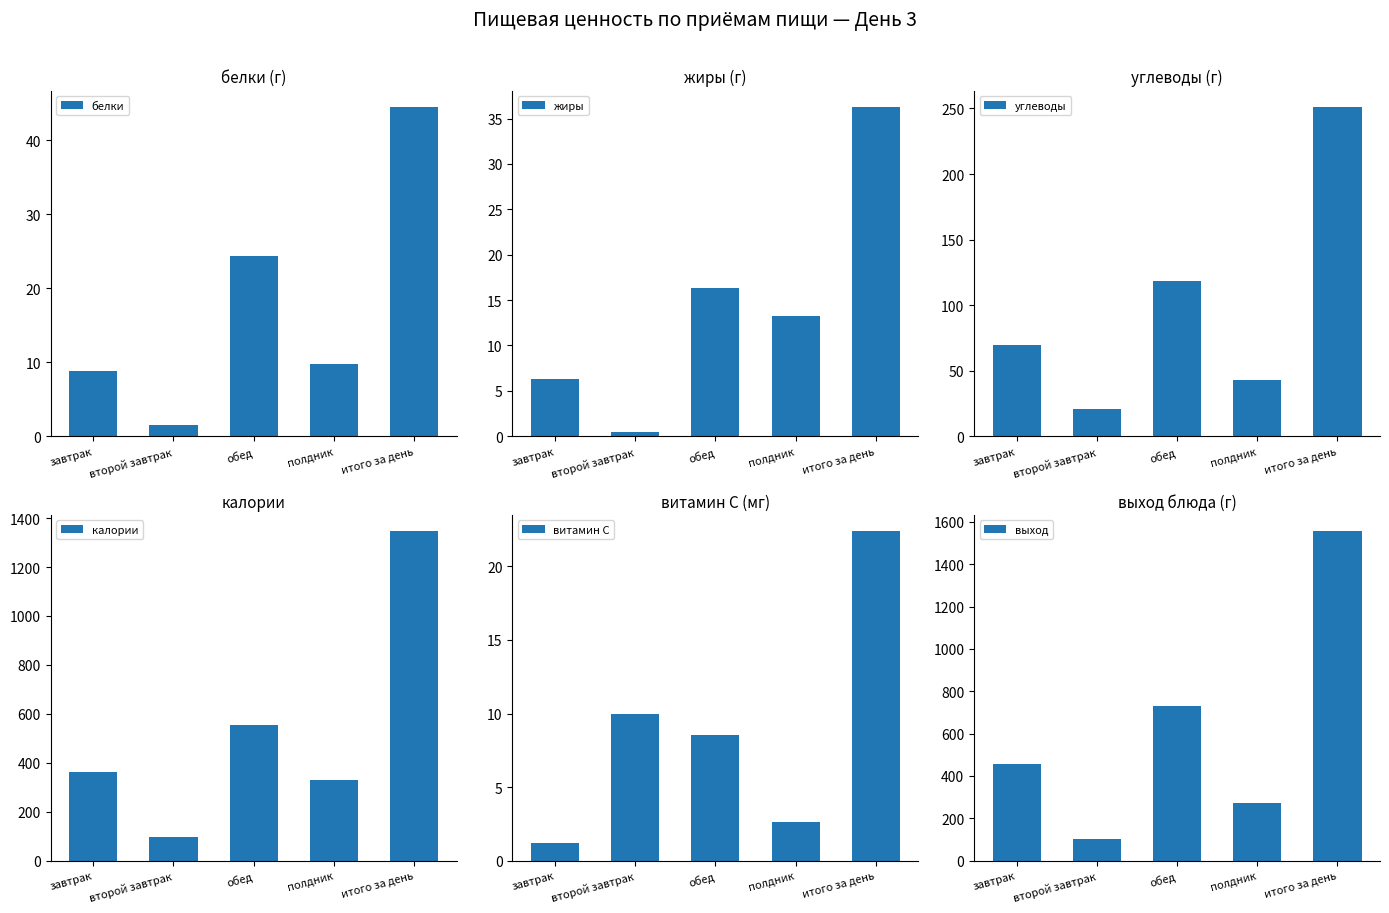

Reading right to left, extract all data points from this chart.

белки: 44.5	9.8	24.3	1.5	8.9
жиры: 36.3	13.2	16.3	0.5	6.3
углеводы: 251.1	42.6	118.1	21.0	69.4
калории: 1345.8	331.0	555.5	95.0	364.3
витамин С: 22.4	2.6	8.6	10.0	1.2
выход: 1555.0	270.0	730.0	100.0	455.0